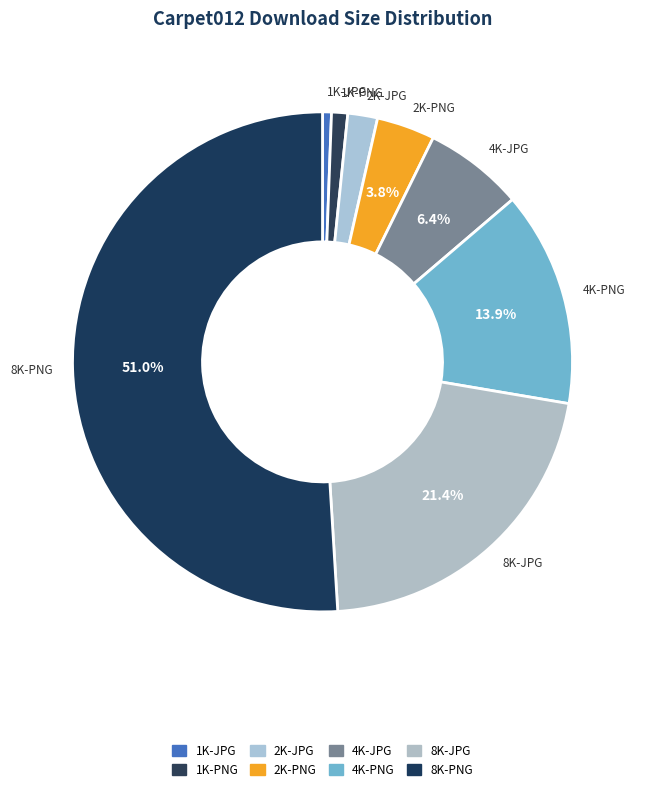

How many segments does this pie chart have?

8